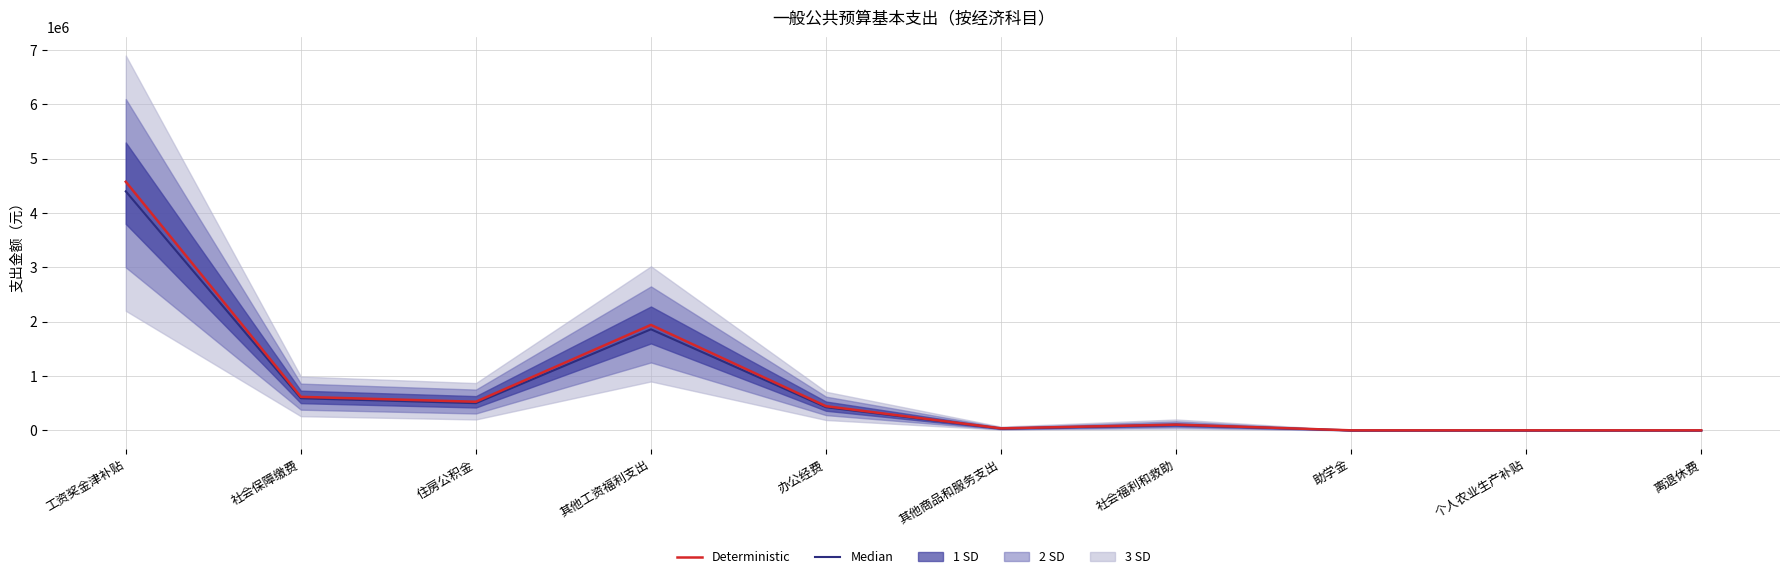

True or false: Deterministic has more than 1 interior local peaks.

True